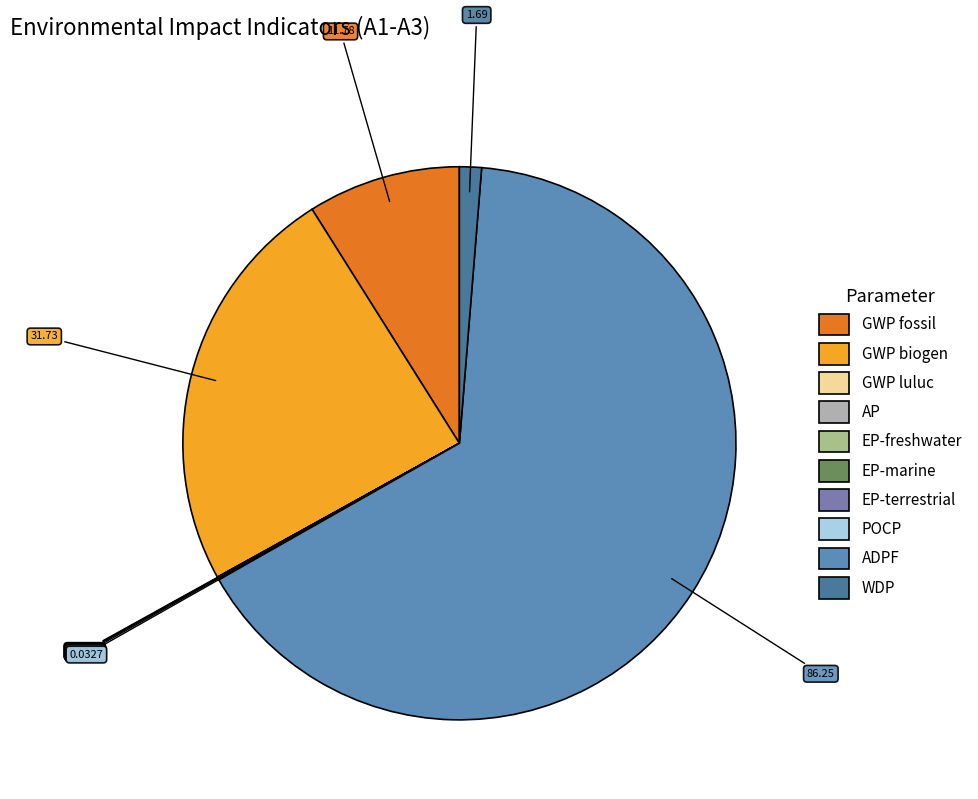

What is the smallest slice in the pie chart?

EP-freshwater